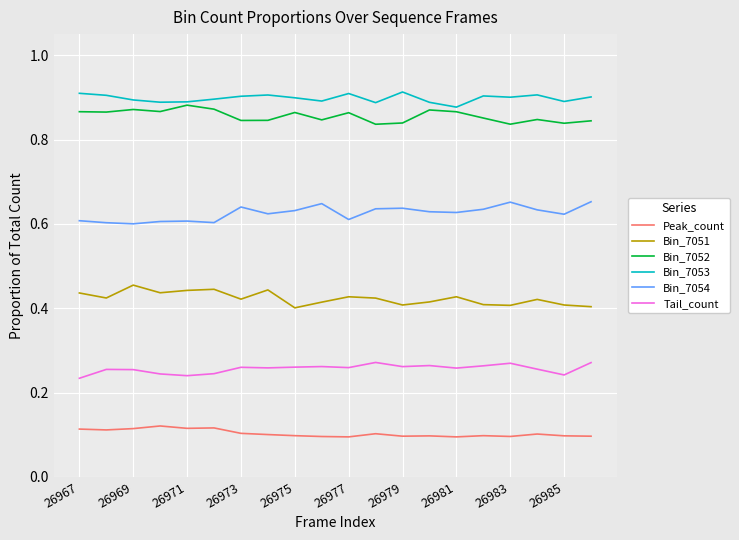

How many series are shown in this chart?

6